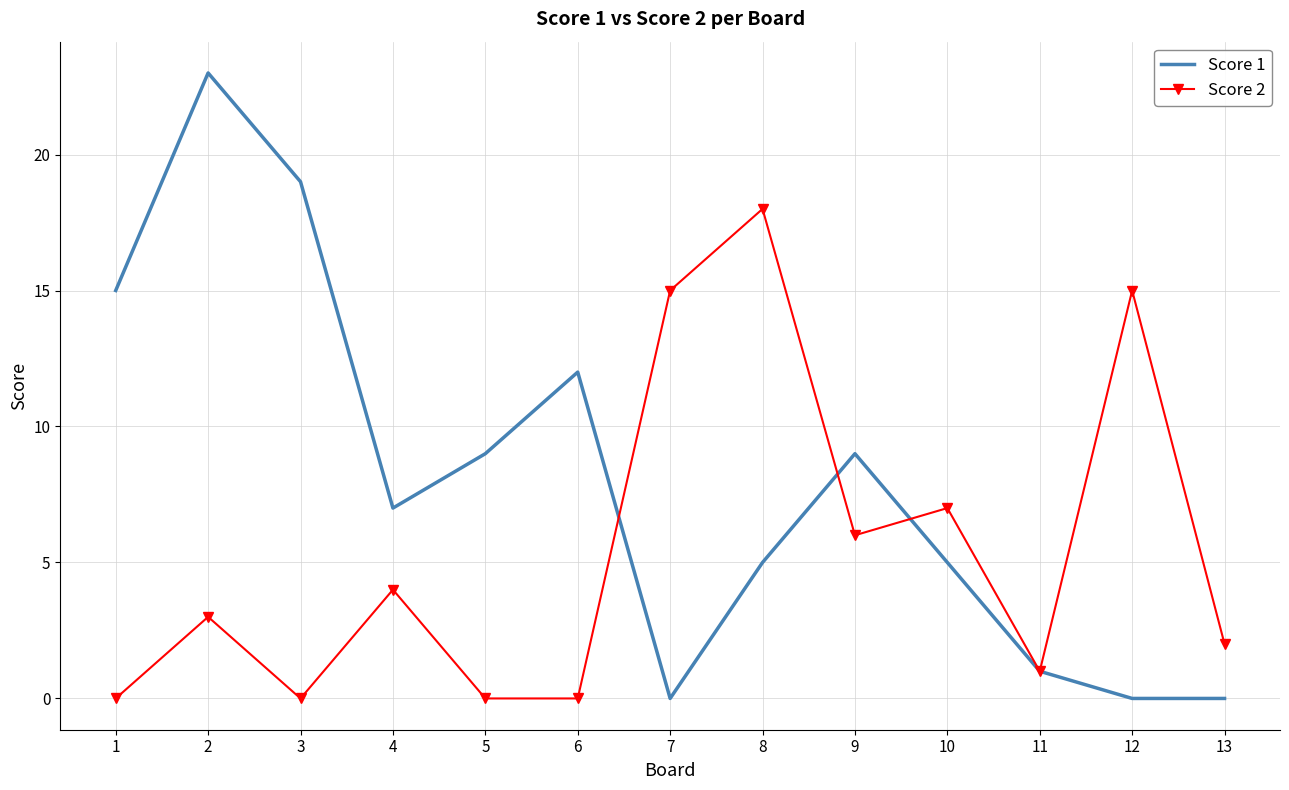

What is the greatest value displayed?

23